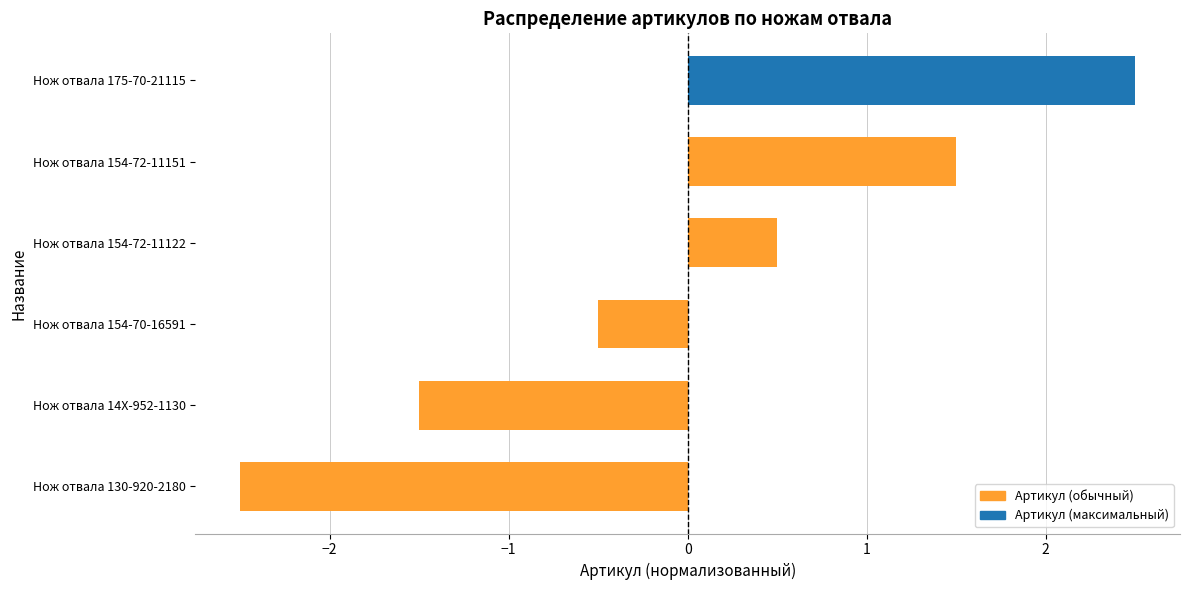

How many distinct data groups are displayed?

1